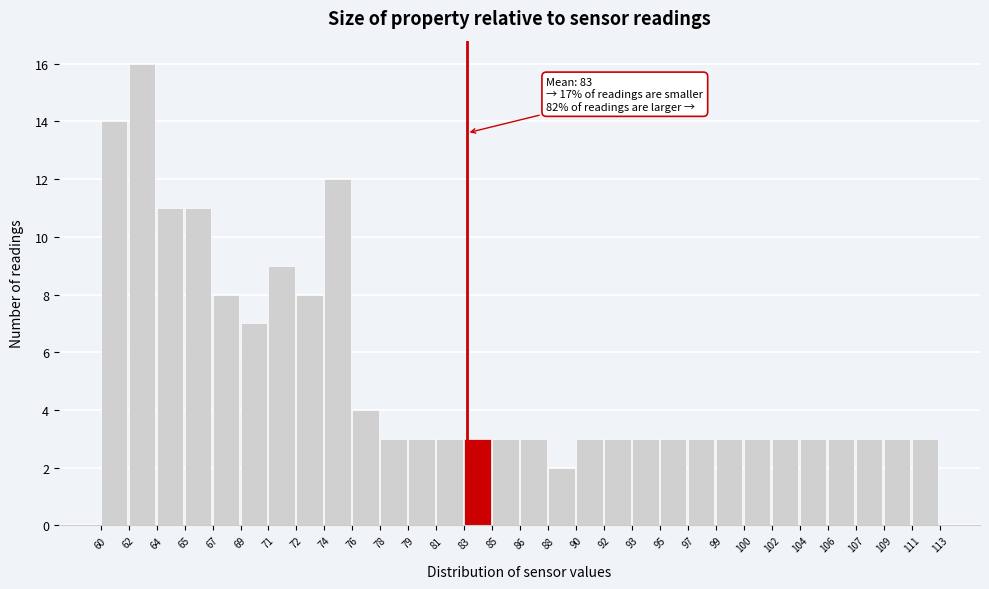

Which range on the x-axis has the tallest bar?

62 to 64